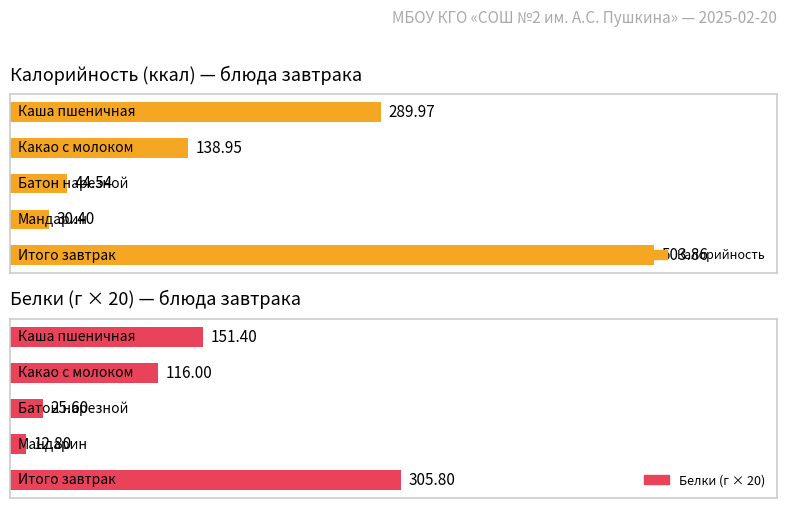

Which series changed the most between 1 and 4?

Калорийность (ккал) — блюда завтрака